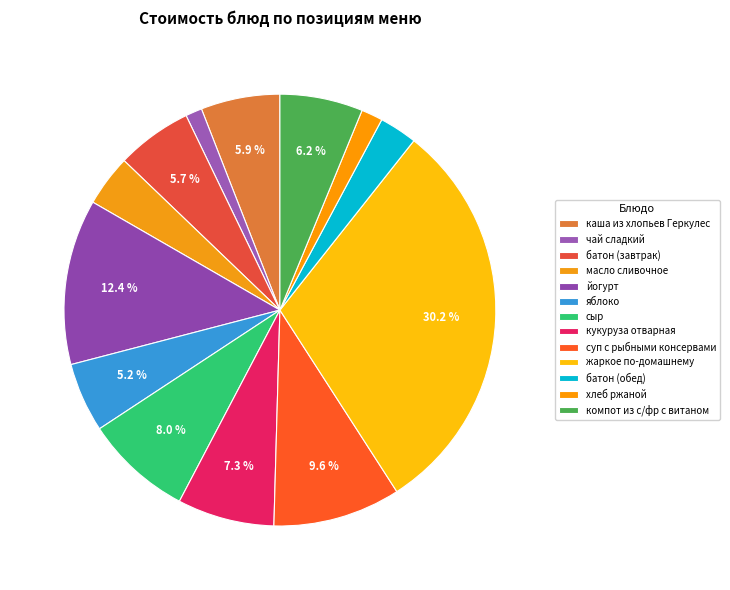

Count the number of slices in the pie.

13